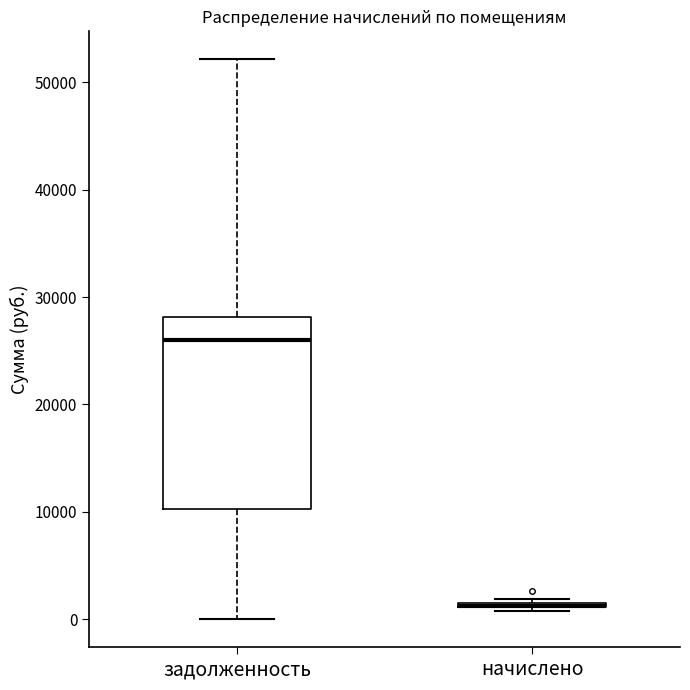

Where does the upper whisker of the box for задолженность end on the y-axis? The values are not printed on the chart, so give them approximately, as read against the axis.

52000